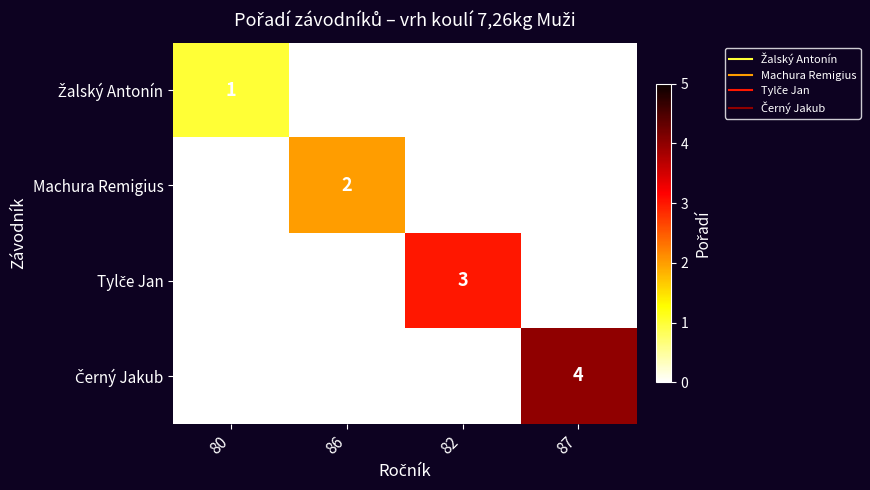

Rank the series by their average value, from highest to lowest.

Černý Jakub, Tylče Jan, Machura Remigius, Žalský Antonín